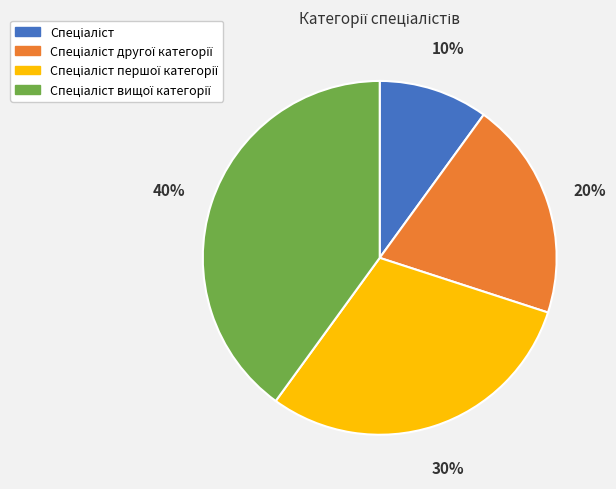

To the nearest percent, what is the average slice percentage?

25%